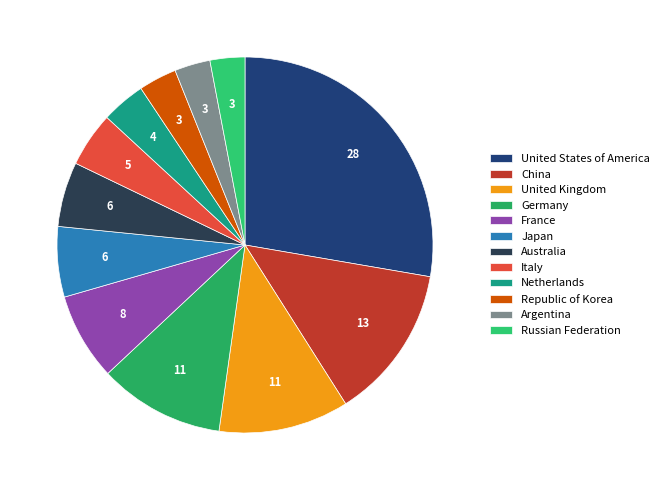

Count the number of slices in the pie.

12